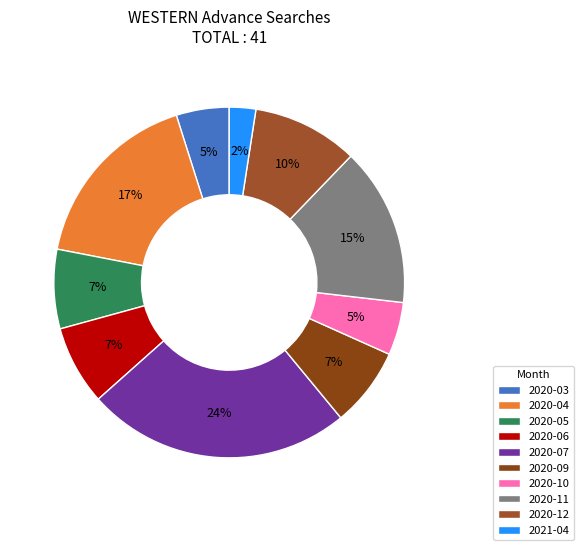

Count the number of slices in the pie.

10